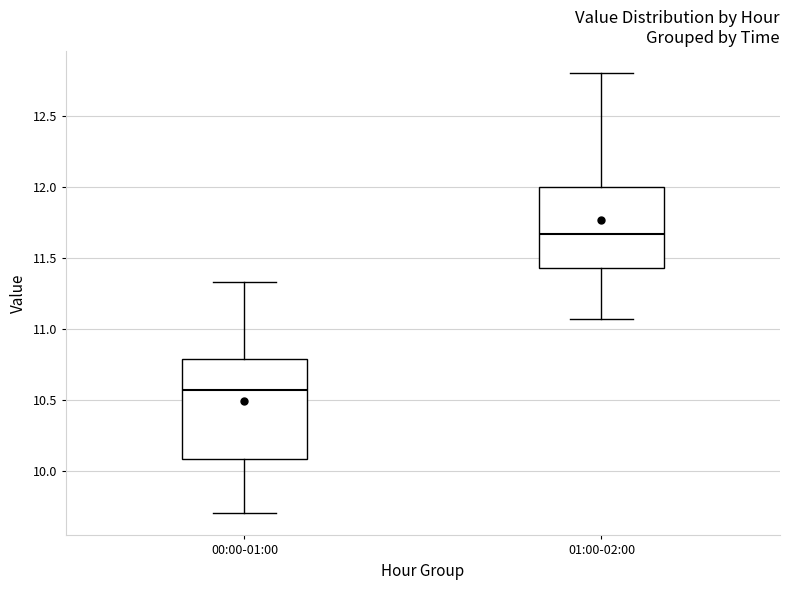

Which box is the tallest, from its lower edge to its upper edge?

00:00-01:00